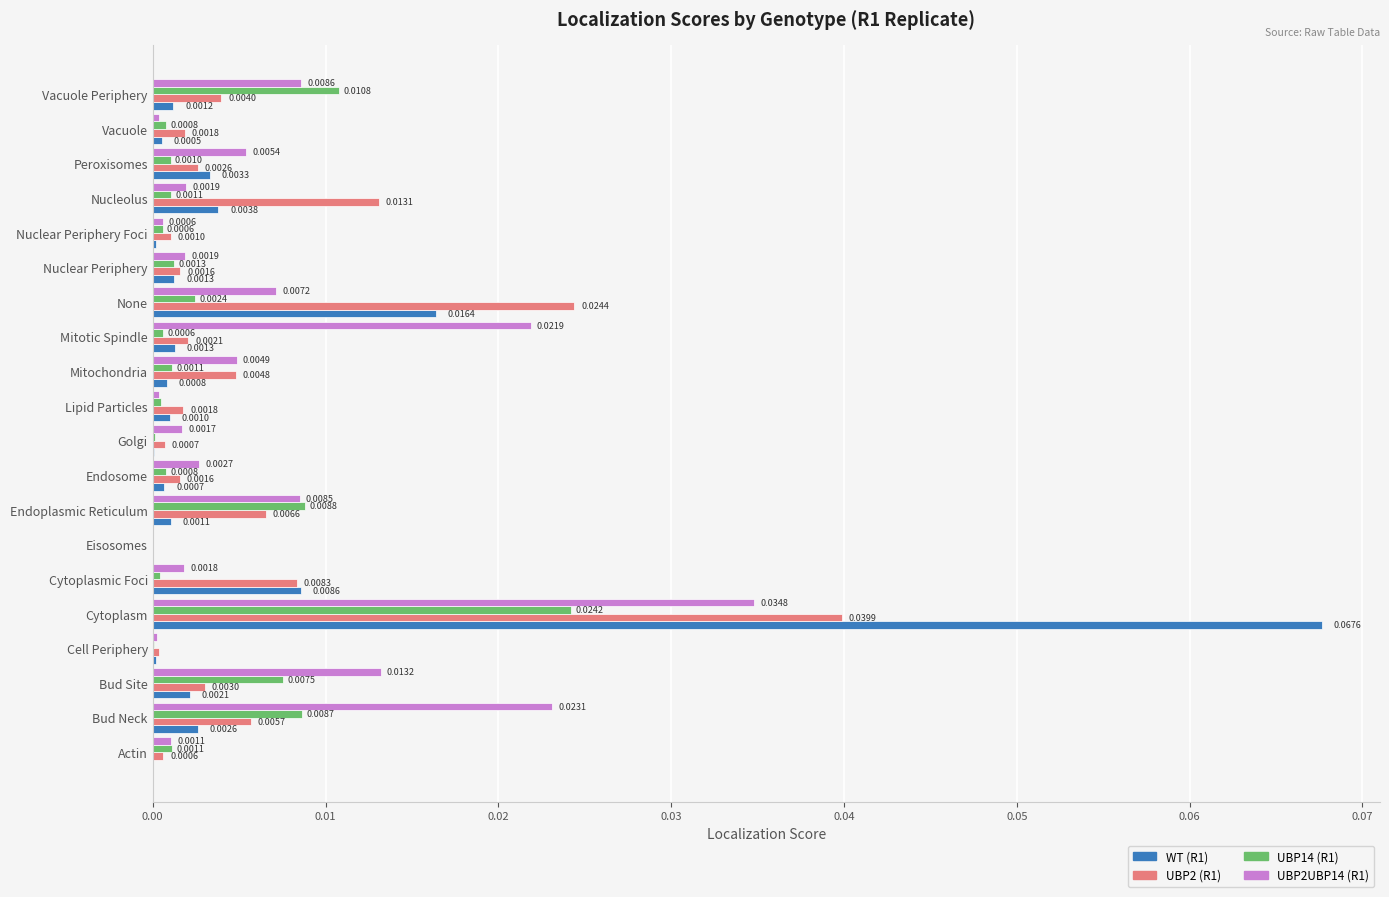

Where is UBP14 (R1) nearest to the value 0?

Eisosomes